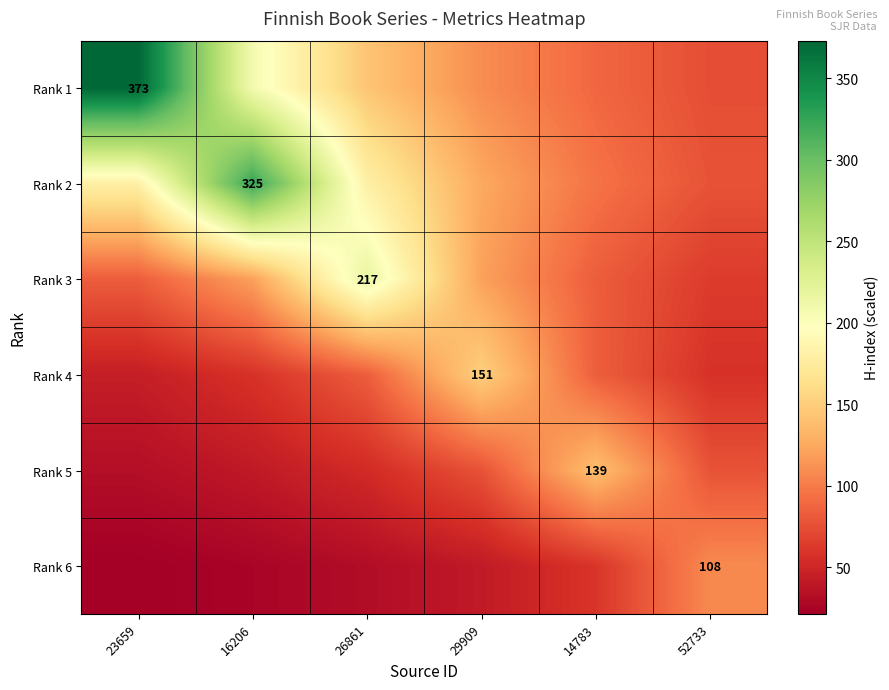

At how many categories does at least one series exceed 220?

2